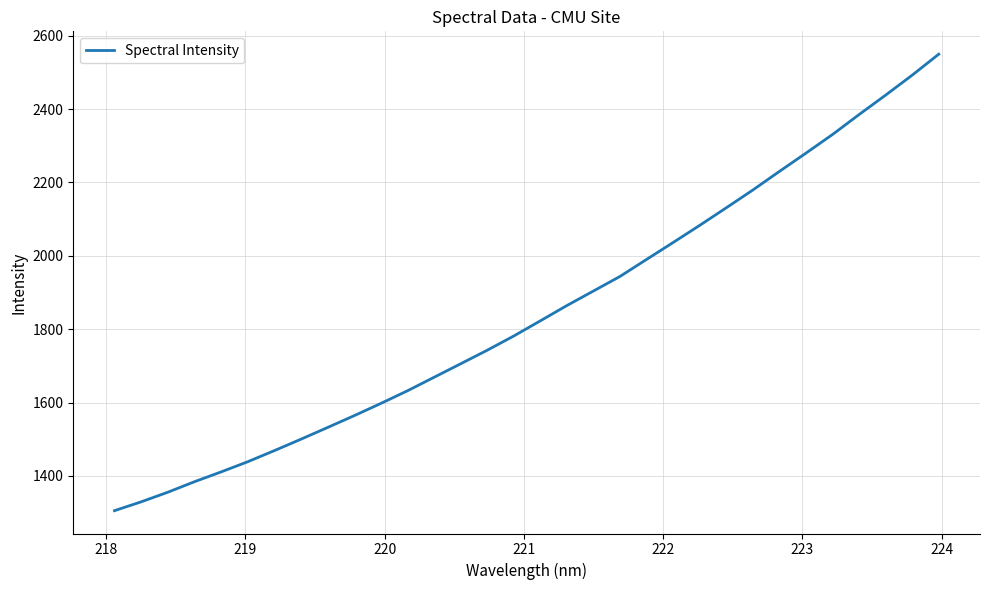

What is the smallest value displayed?

1305.2